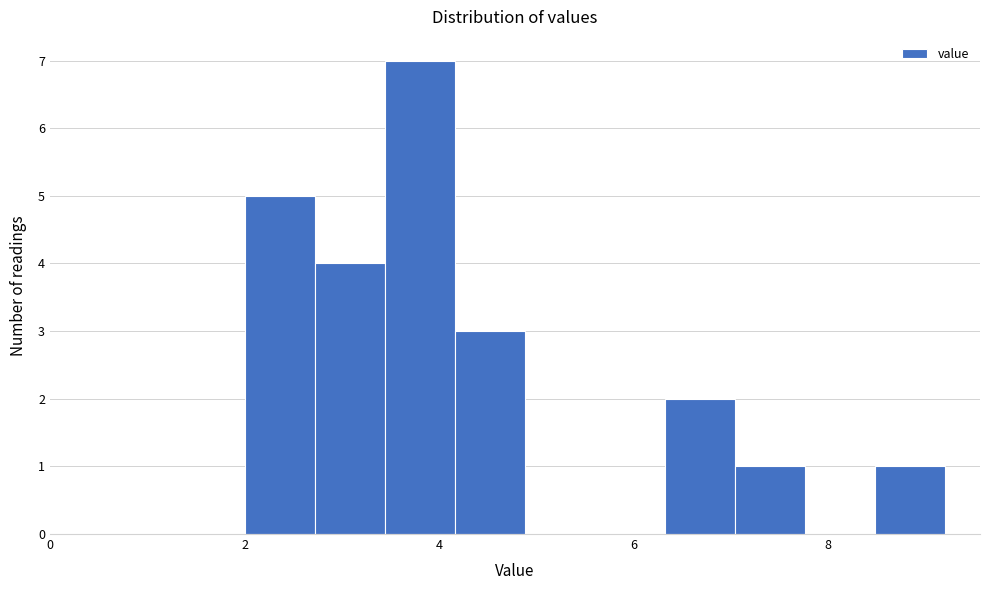

Read against the x-axis, roughly where is the centre of the tallest bar?

3.8